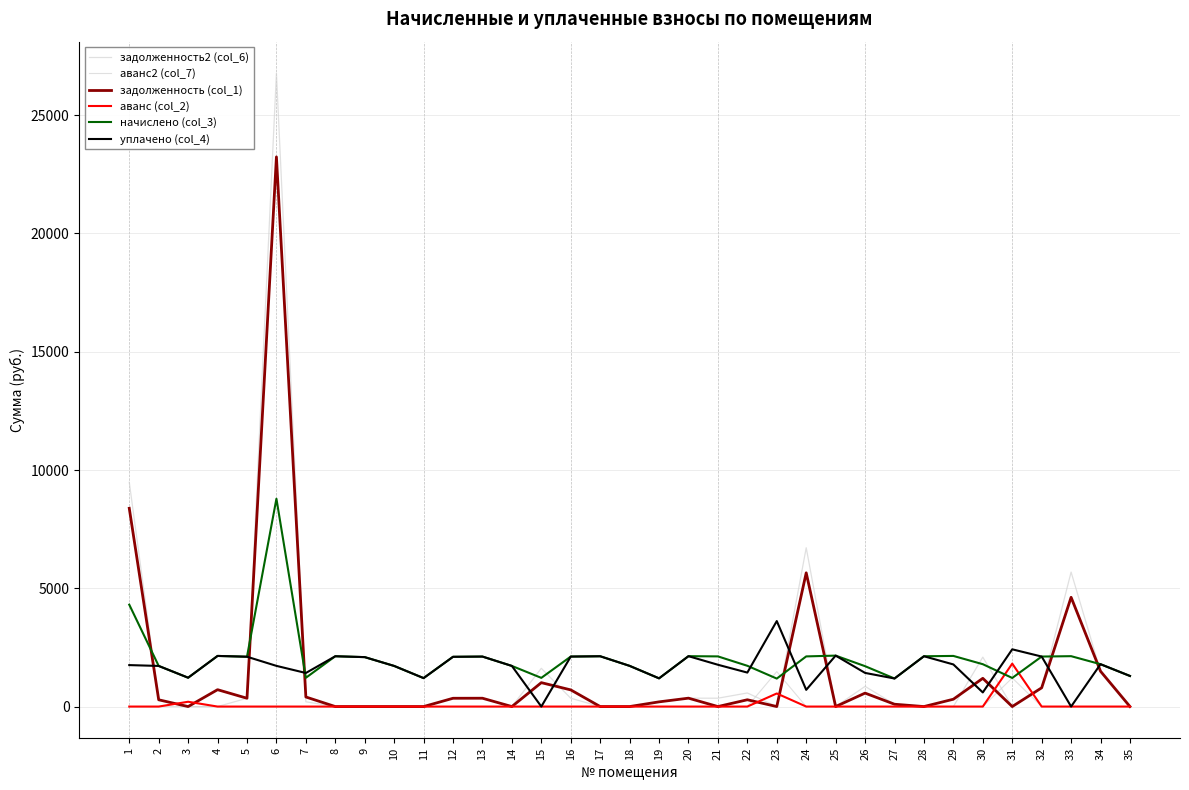

Reading left to right, extract all data points from this chart.

задолженность2 (col_6): 9484.2	286.2	0.0	0.0	351.1	26769.8	201.8	0.0	0.0	0.0	0.0	350.6	352.2	0.0	1617.3	352.2	0.0	0.0	198.8	355.0	353.4	574.6	0.0	6713.8	0.0	853.4	98.8	0.0	0.0	2089.4	0.0	792.7	5684.7	1492.4	0.0
аванс2 (col_7): 0.0	0.0	0.0	0.0	0.0	0.0	0.0	0.0	0.0	0.0	0.0	0.0	0.0	0.0	0.0	0.0	0.0	0.0	0.0	0.0	0.0	0.0	1477.9	0.0	0.0	0.0	0.0	0.0	0.0	0.0	1210.4	0.0	0.0	0.0	0.0
задолженность (col_1): 8382.1	286.2	0.0	713.4	351.1	23236.6	405.0	0.0	0.0	0.0	0.0	350.6	352.2	0.0	1010.8	704.5	0.0	0.0	198.8	355.0	0.0	287.3	0.0	5653.8	0.0	569.0	98.8	0.0	310.5	1193.9	0.0	792.7	4619.6	1492.4	0.0
аванс (col_2): 0.0	0.0	203.3	0.0	0.0	0.0	0.0	0.0	0.0	0.0	0.0	0.0	0.0	0.0	0.0	0.0	0.0	0.0	0.0	0.0	0.0	0.0	553.3	0.0	0.0	0.0	0.0	0.0	0.0	0.0	1815.2	0.0	0.0	0.0	0.0
начислено (col_3): 4307.5	1717.0	1219.7	2140.3	2106.7	8786.5	1216.3	2126.9	2089.9	1717.0	1202.9	2103.4	2113.4	1717.0	1213.0	2113.5	2126.9	1720.3	1192.8	2130.2	2120.7	1723.7	1182.7	2120.2	2153.8	1706.9	1186.1	2126.9	2140.3	1790.9	1209.6	2114.0	2130.2	1790.9	1293.6
уплачено (col_4): 1752.8	1717.0	1219.7	2140.3	2106.7	1720.3	1419.4	2126.9	2089.9	1717.0	1202.9	2103.4	2113.4	1717.0	0.0	2113.5	2126.9	1720.3	1192.8	2130.2	1767.2	1436.4	3614.6	706.7	2153.8	1422.4	1186.1	2126.9	1780.6	597.0	2420.0	2114.0	0.0	1790.9	1293.6